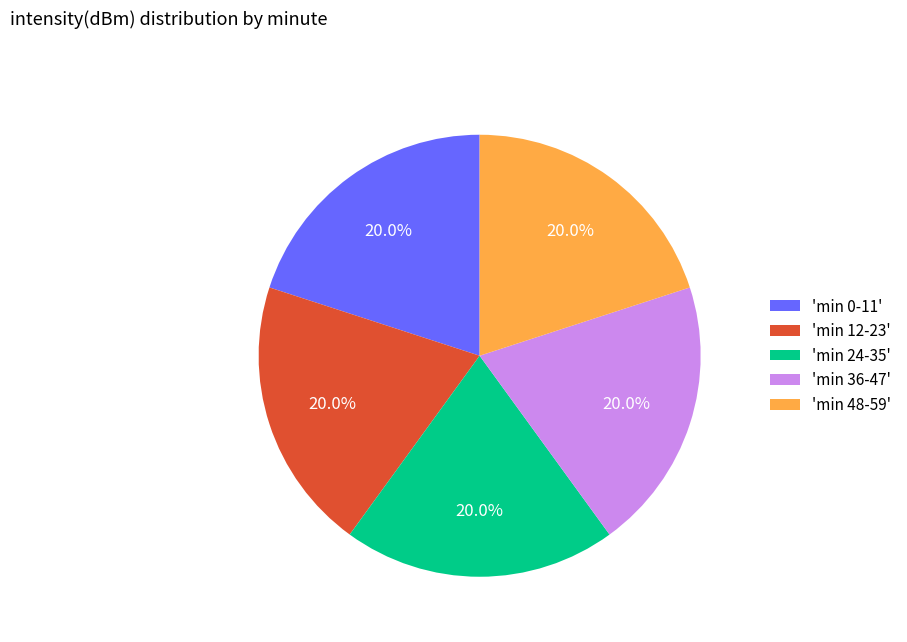

Approximately how many times larger is the value at 'min 24-35' compared to 'min 12-23'?

1.0